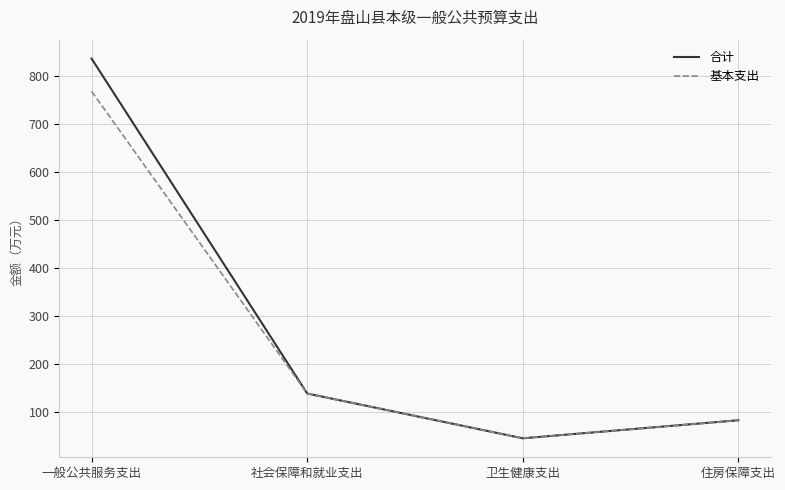

The 合计 series shows 46.0 at 卫生健康支出. True or false?

True